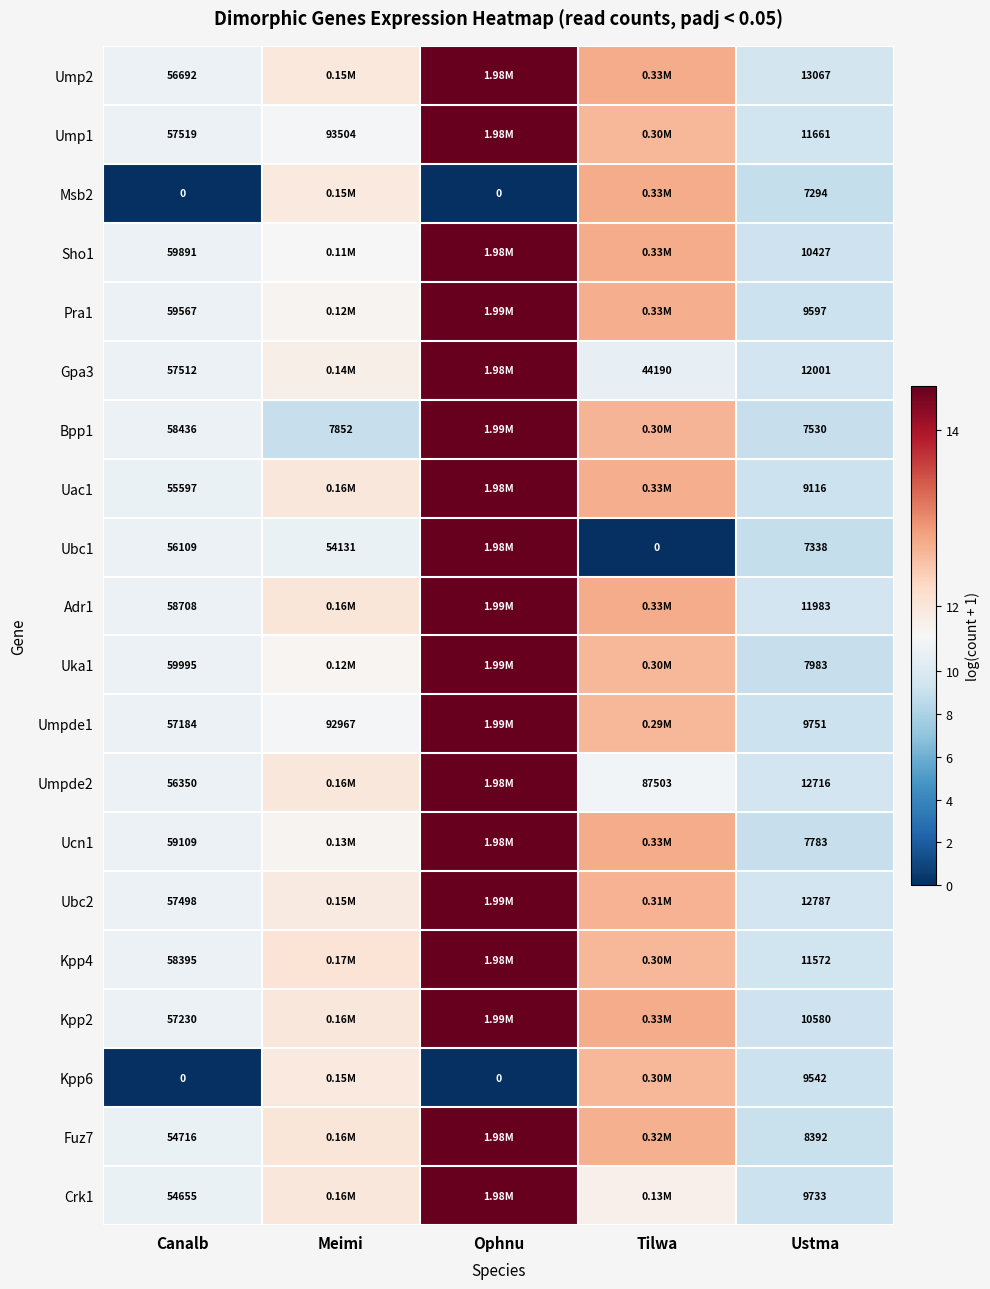

What is the approximate value of Kpp6 at Ustma?

9.2